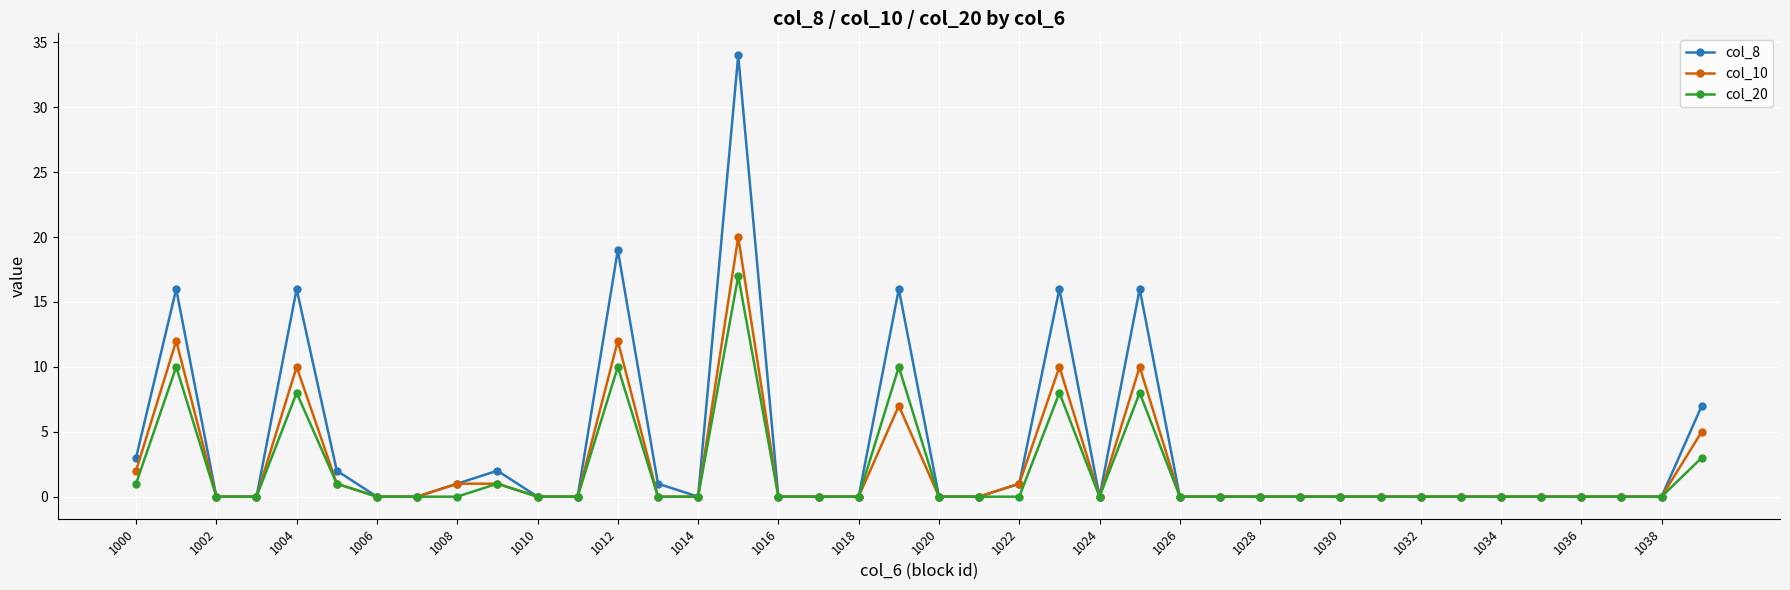

Reading left to right, extract all data points from this chart.

col_8: 3	16	0	0	16	2	0	0	1	2	0	0	19	1	0	34	0	0	0	16	0	0	1	16	0	16	0	0	0	0	0	0	0	0	0	0	0	0	0	7
col_10: 2	12	0	0	10	1	0	0	1	1	0	0	12	0	0	20	0	0	0	7	0	0	1	10	0	10	0	0	0	0	0	0	0	0	0	0	0	0	0	5
col_20: 1	10	0	0	8	1	0	0	0	1	0	0	10	0	0	17	0	0	0	10	0	0	0	8	0	8	0	0	0	0	0	0	0	0	0	0	0	0	0	3